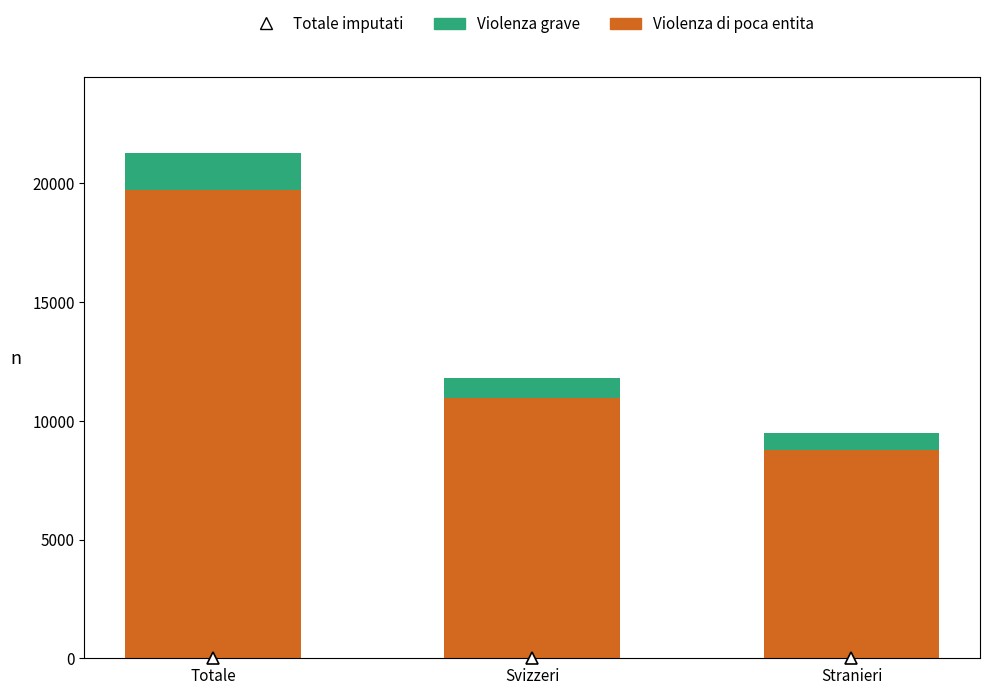

What is the total value across all series at Svizzeri?

11791